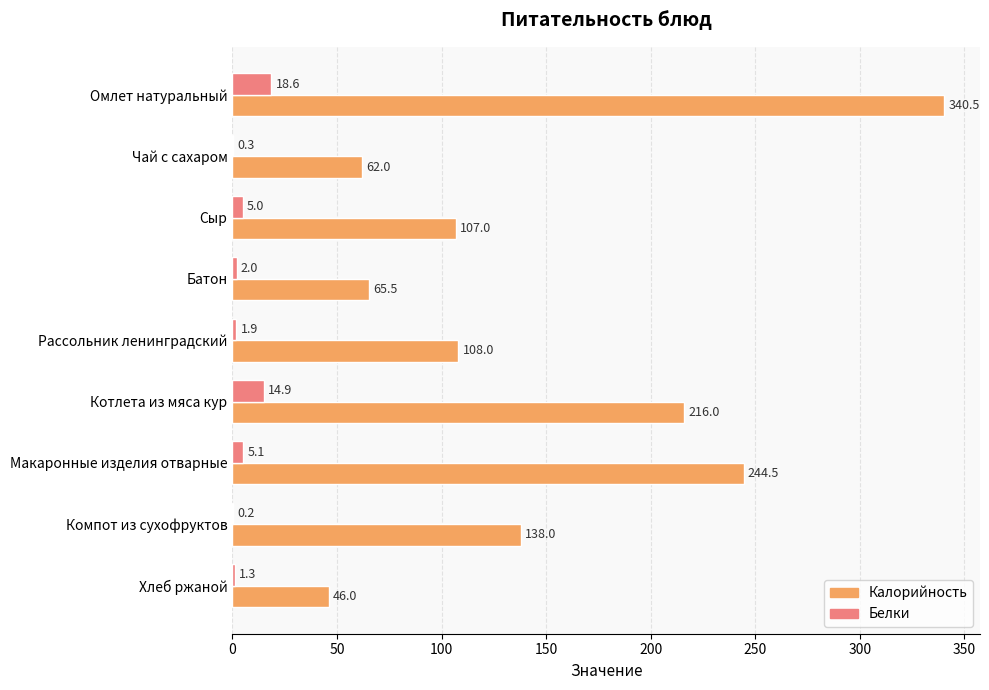

The value of Белки at Хлеб ржаной is 1.3. True or false?

True